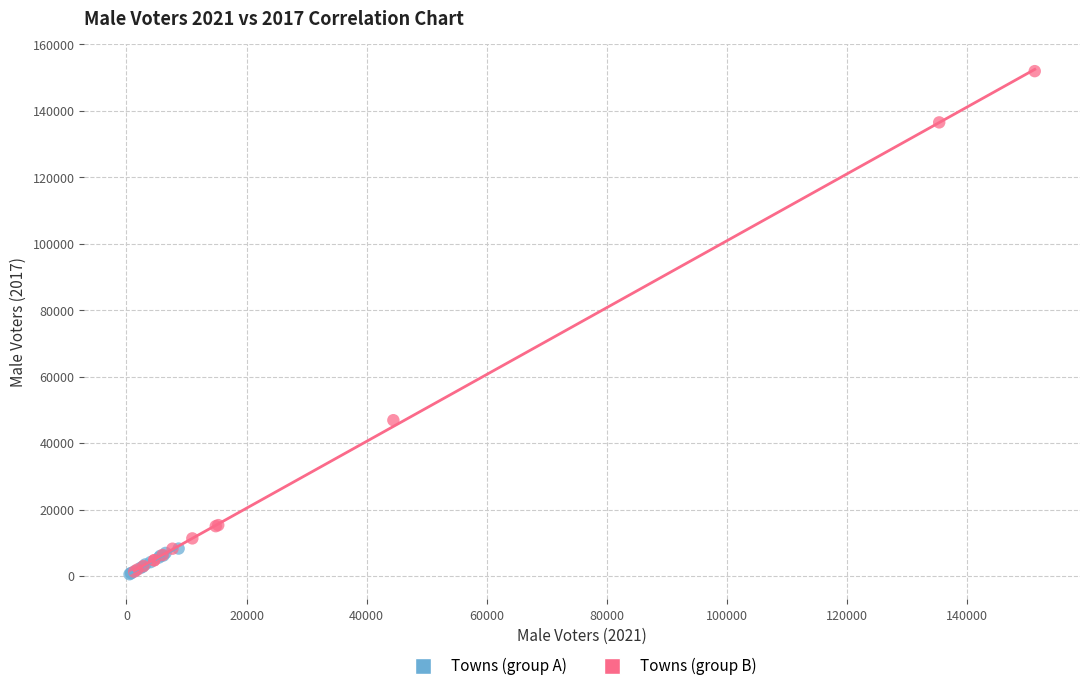

Which series contains the highest Y value?

Towns (group B)